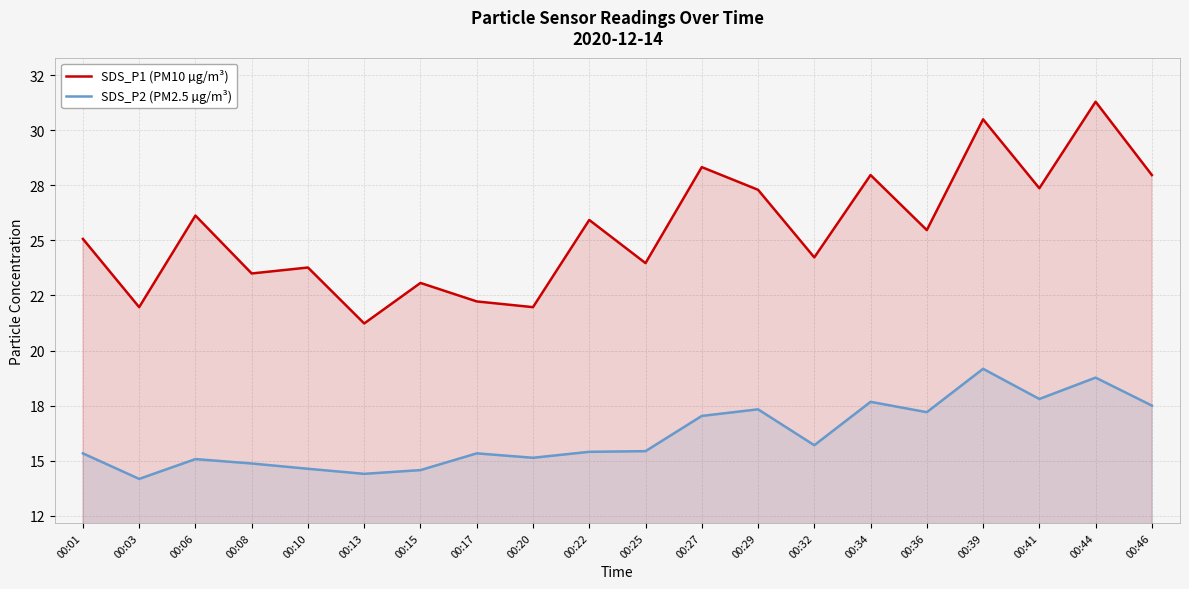

Does the chart display data point markers on the line(s)?

No